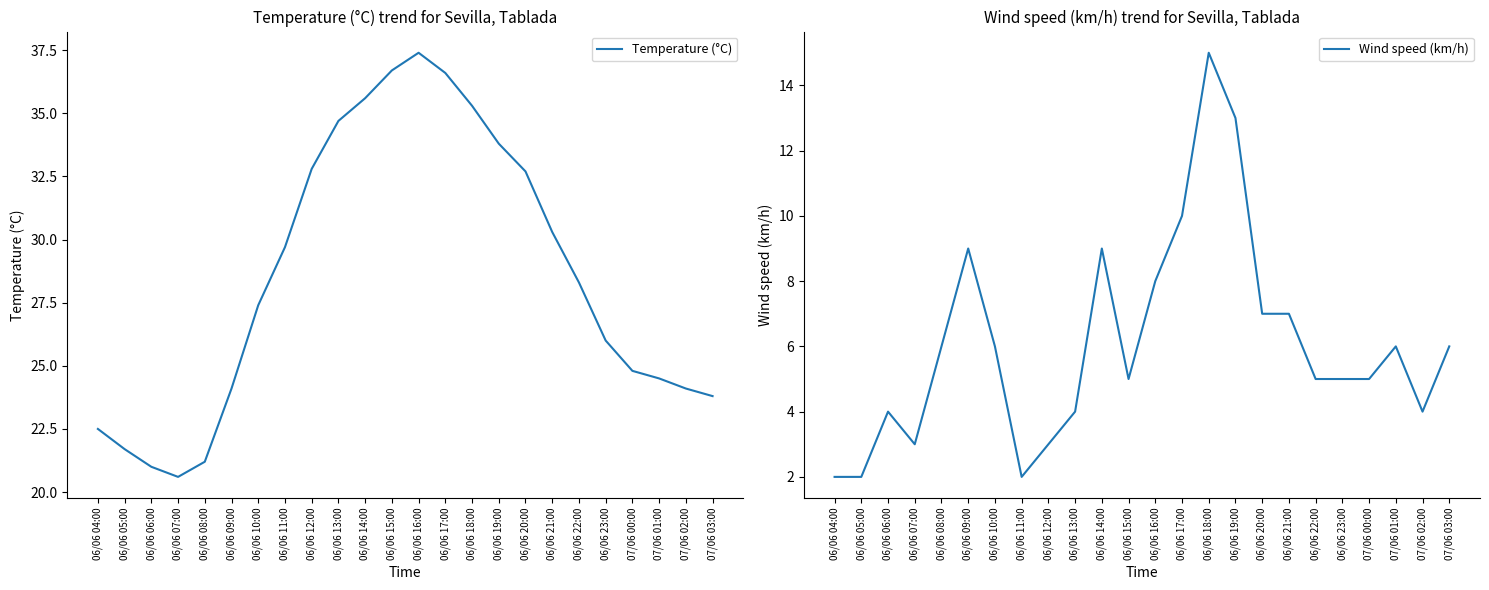

What position from the right is 07/06 02:00?

2